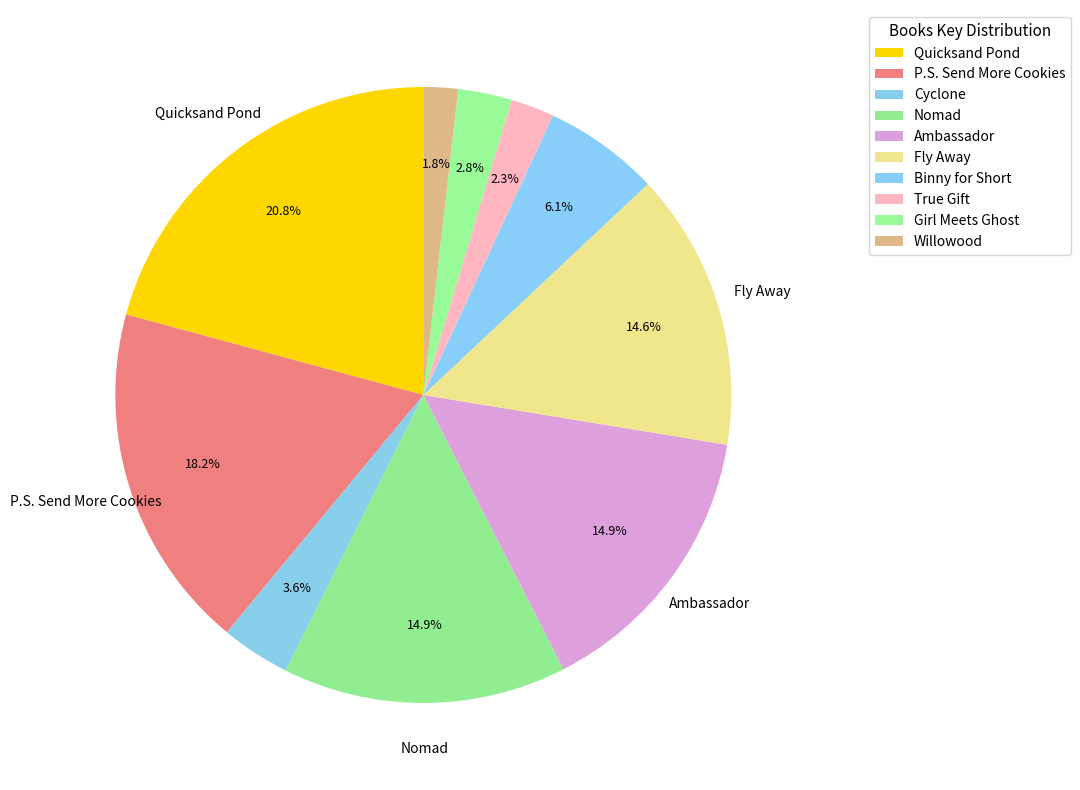

Is there any slice that represents more than half of the pie?

No